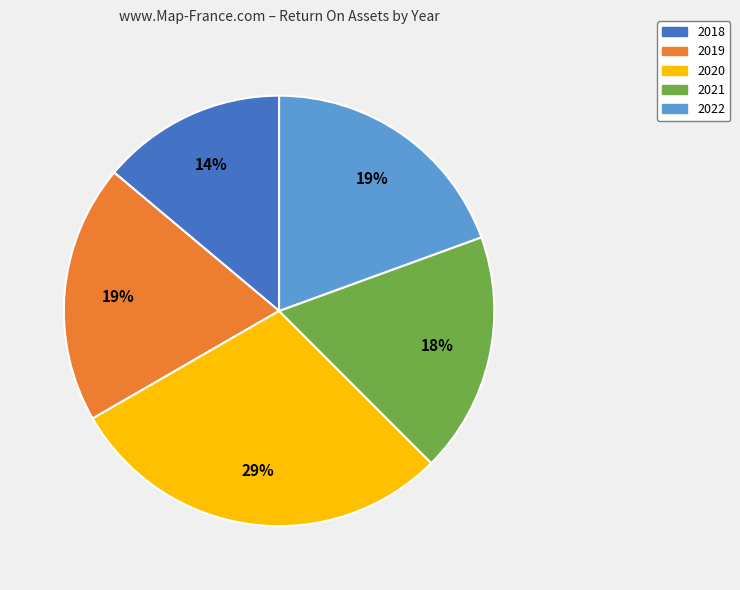

The 2022 slice represents 10% of the pie. True or false?

False